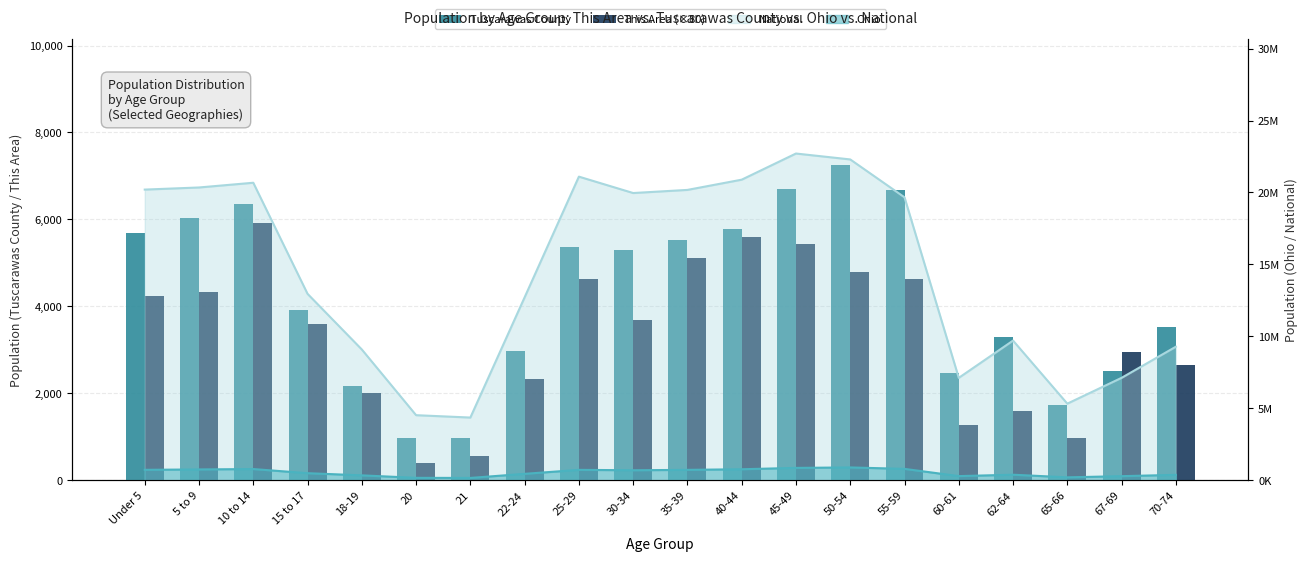

How many groups of bars are there?

20